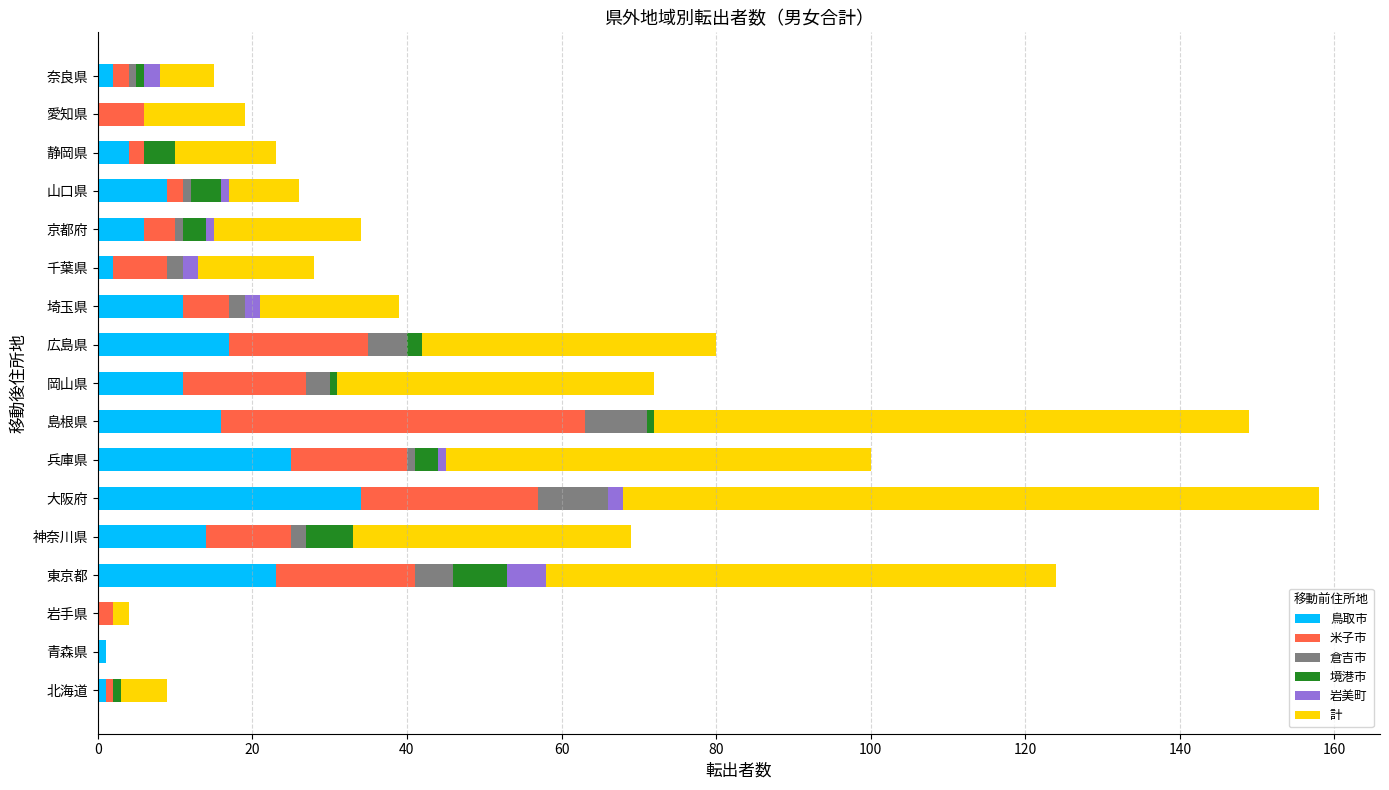

Which category has the highest value in the 鳥取市 series?

大阪府